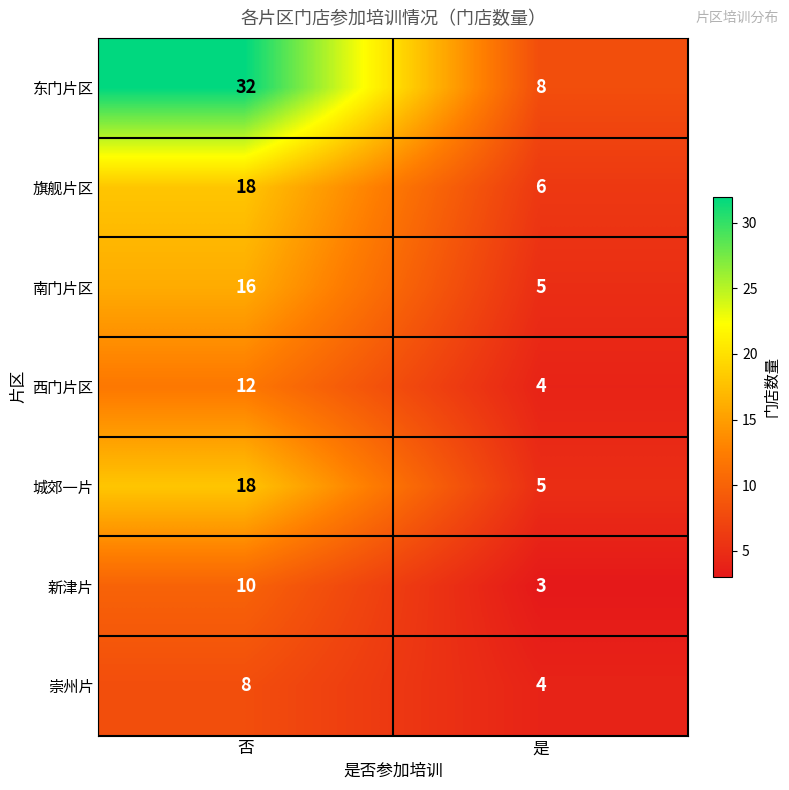

What is the minimum value shown in the chart?

3